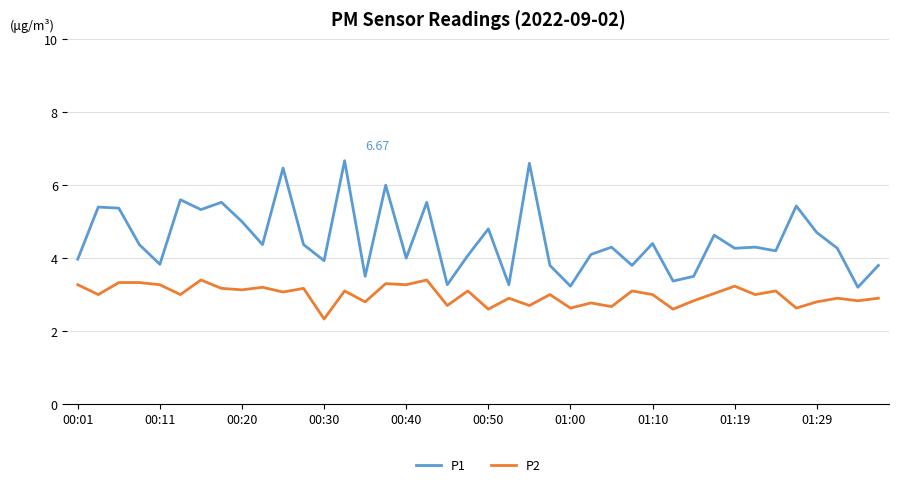

What are all the series names shown in the legend?

P1, P2